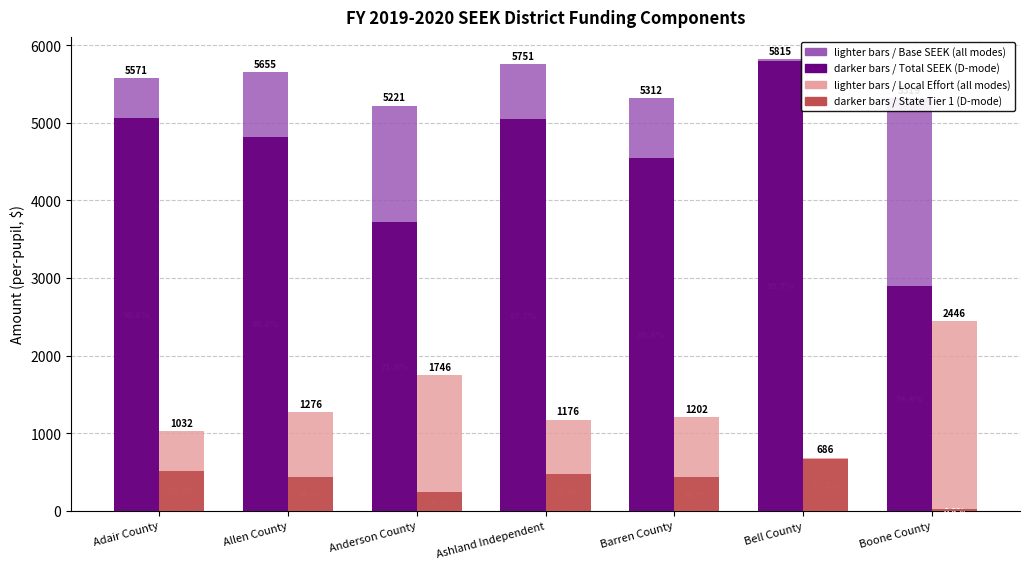

What is the total value across all series at Allen County?

12186